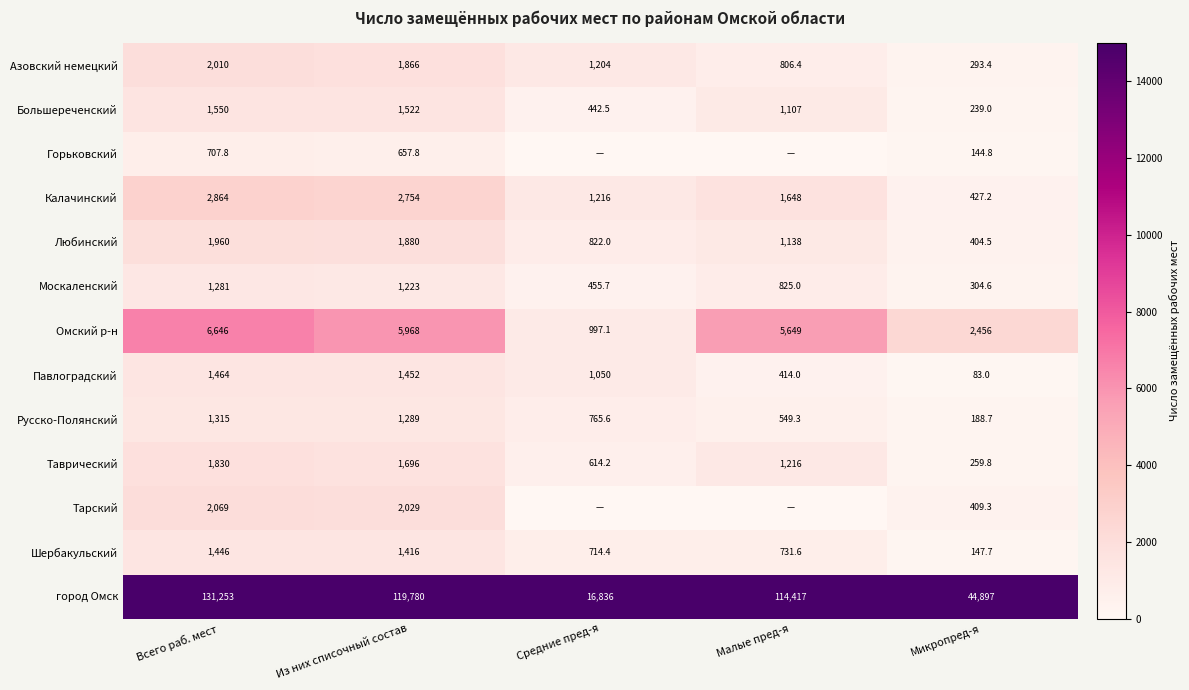

What is the sum of the город Омск values at Средние пред-я and Всего раб. мест?

148089.0